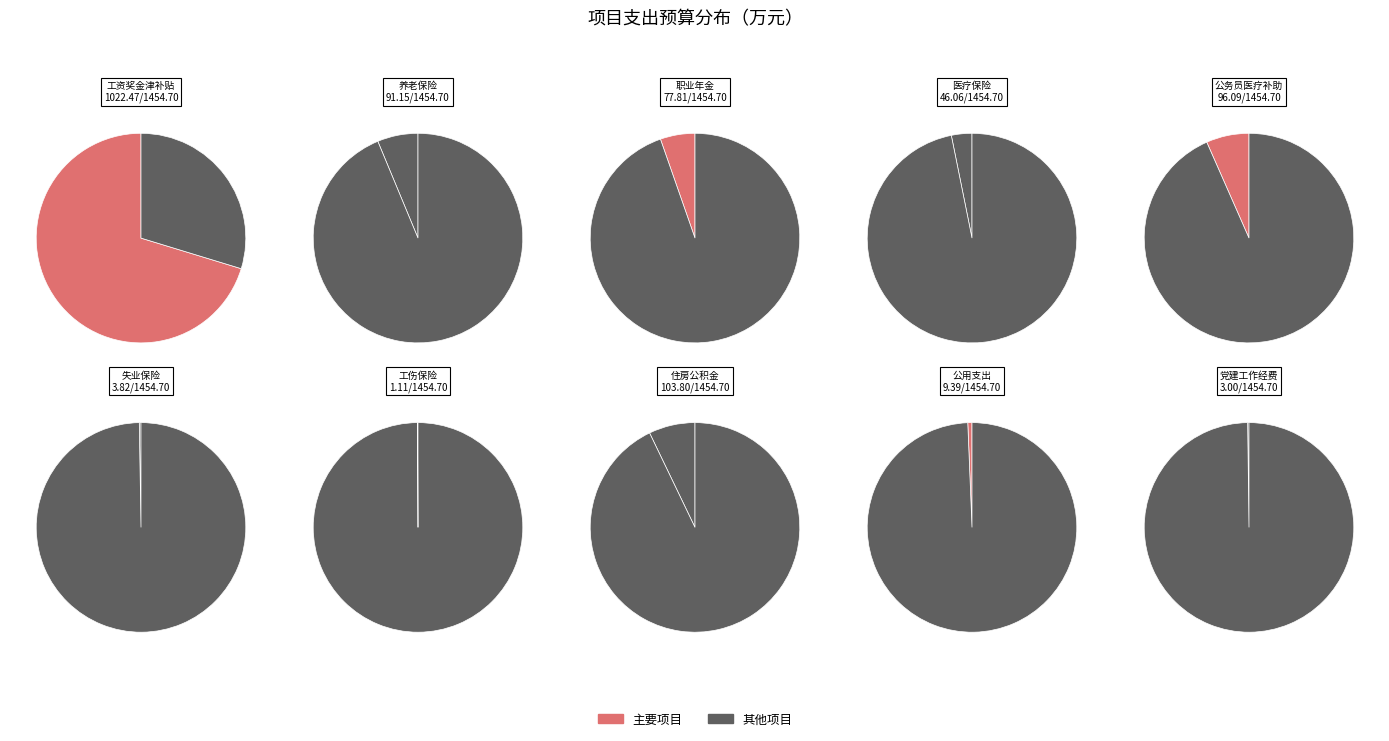

How many slices are in this pie chart?

10